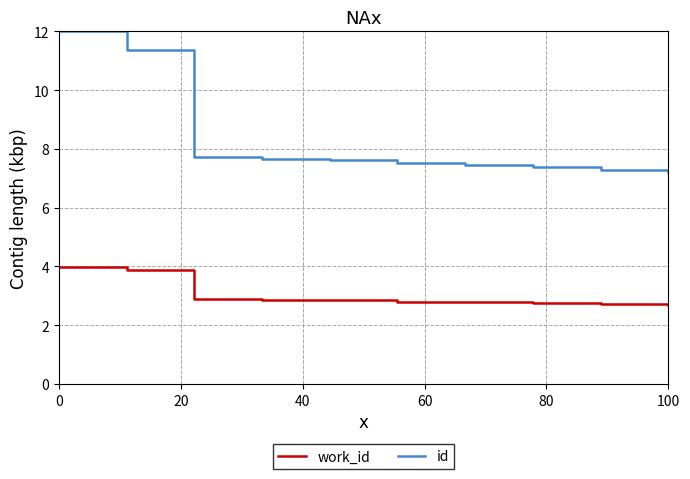

List the series in order of their peak value, lowest first.

work_id, id